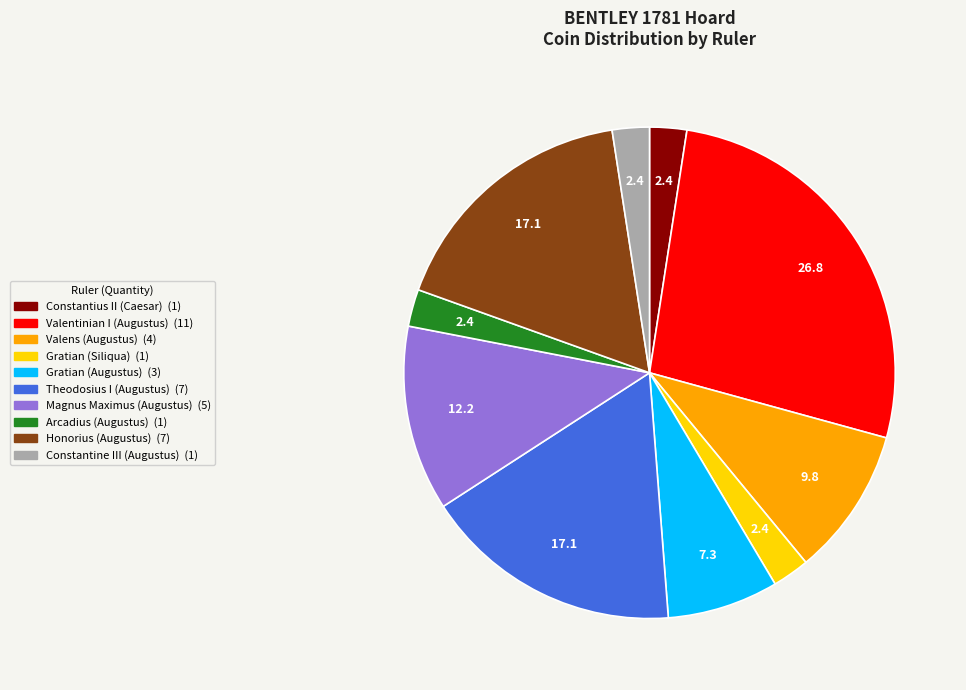

Which category has the biggest portion of the pie?

Valentinian I (Augustus)